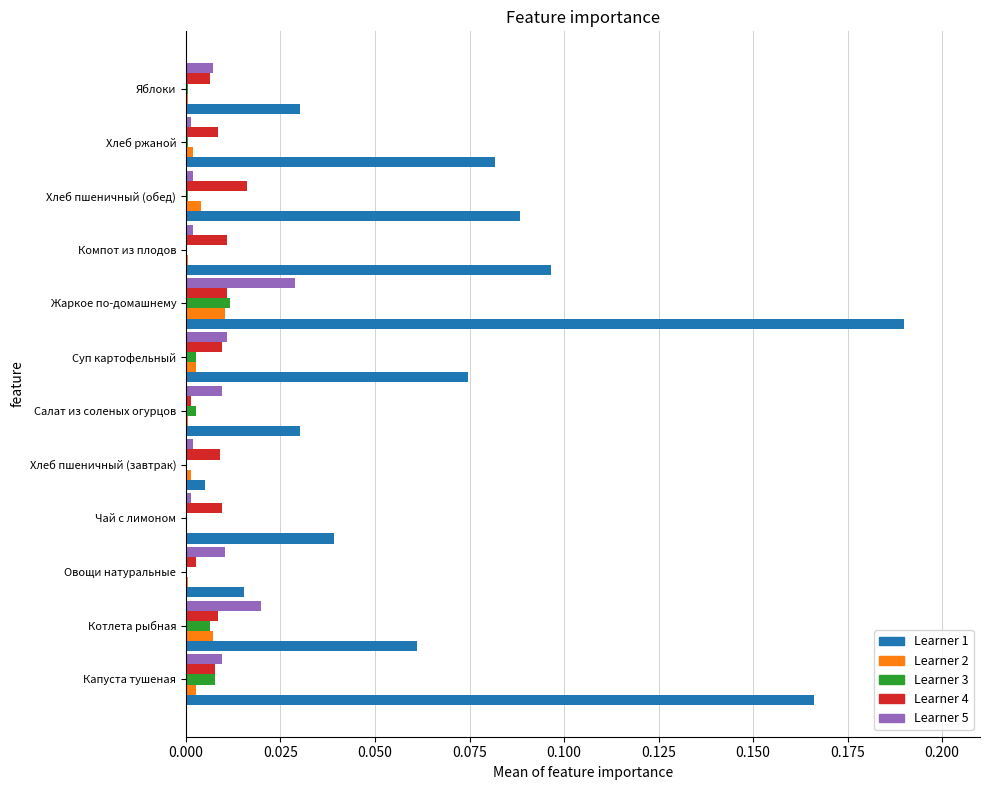

At which category is the sum across all series the highest?

Жаркое по-домашнему